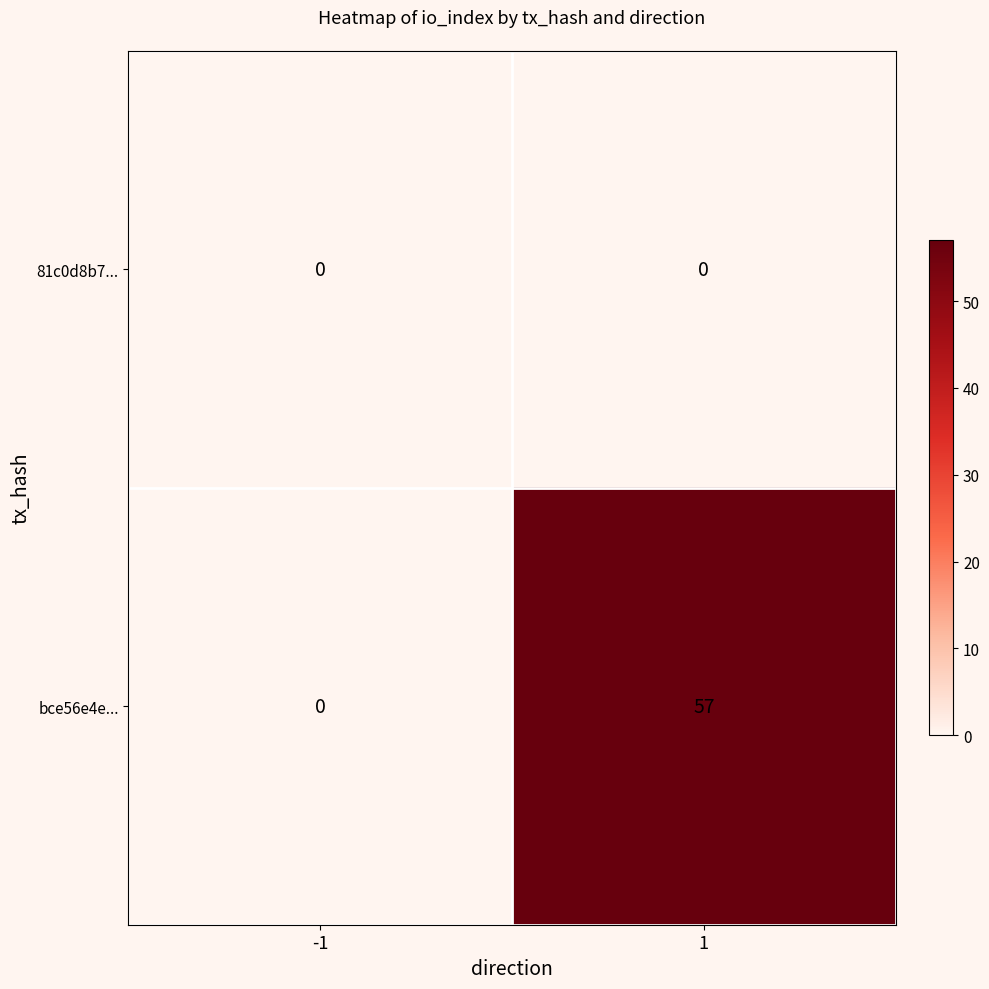

Which series has the widest spread of values?

bce56e4e...